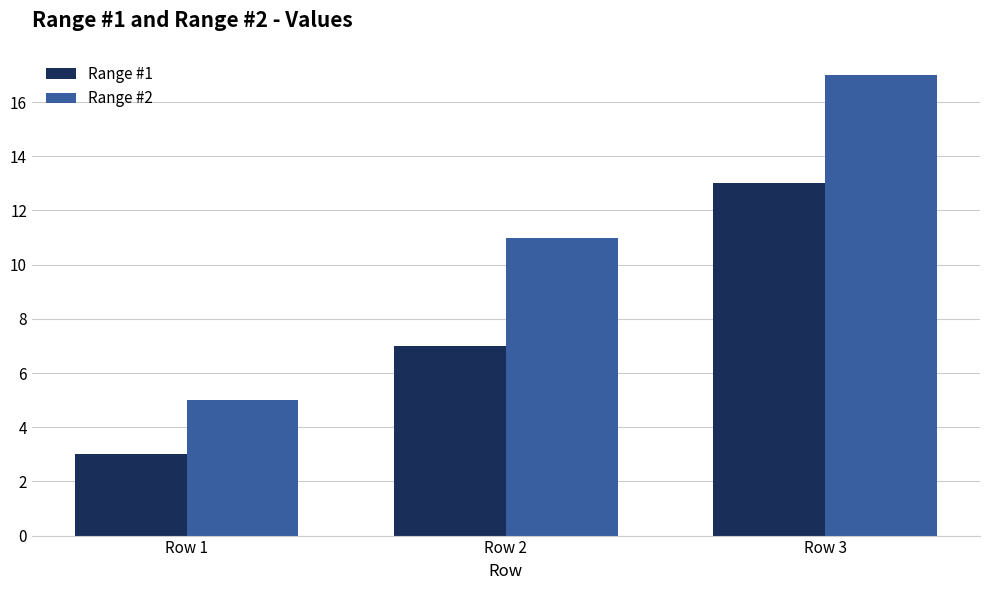

How many groups of bars are there?

3